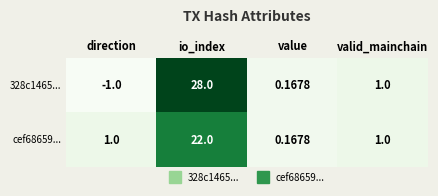

At which category is the sum across all series the highest?

io_index